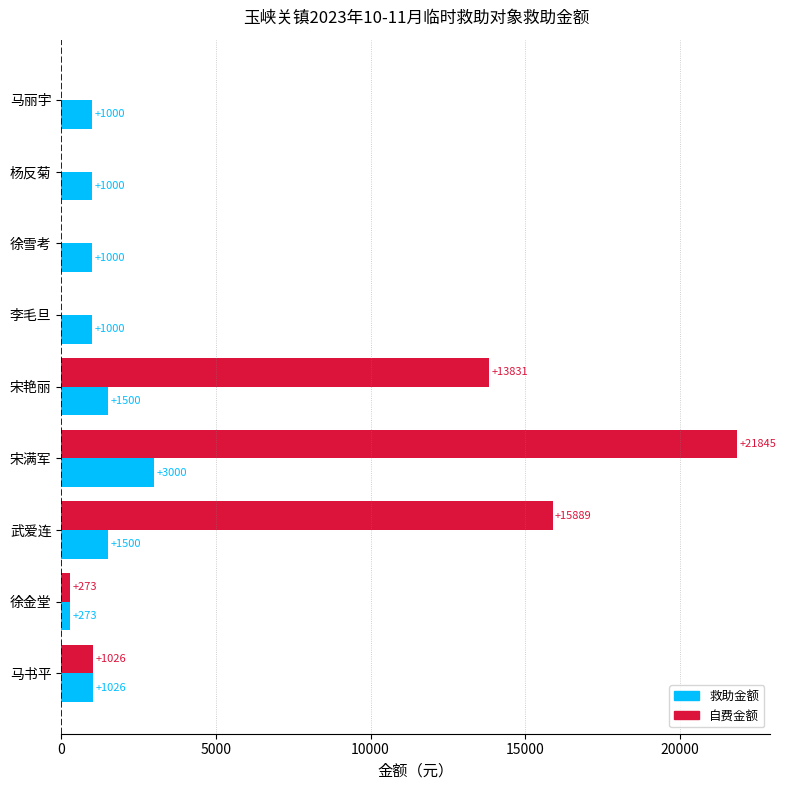

What is the sum of all 救助金额 values?

11299.3